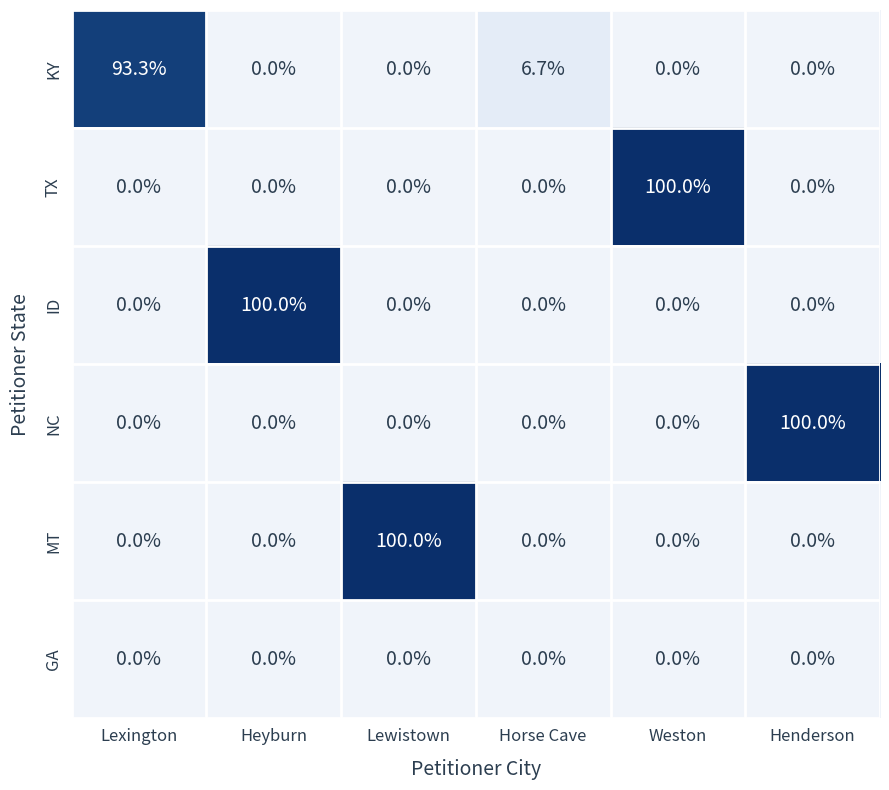

What is the spread (max minus min) of values at Henderson?

100.0